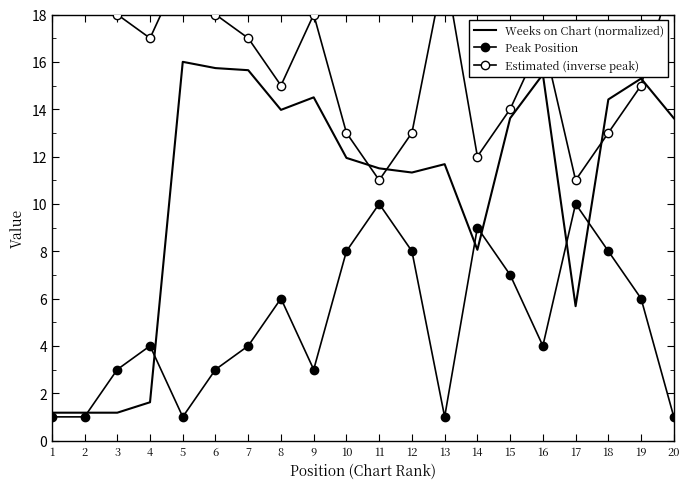

Where is the first local minimum for Peak Position?

5